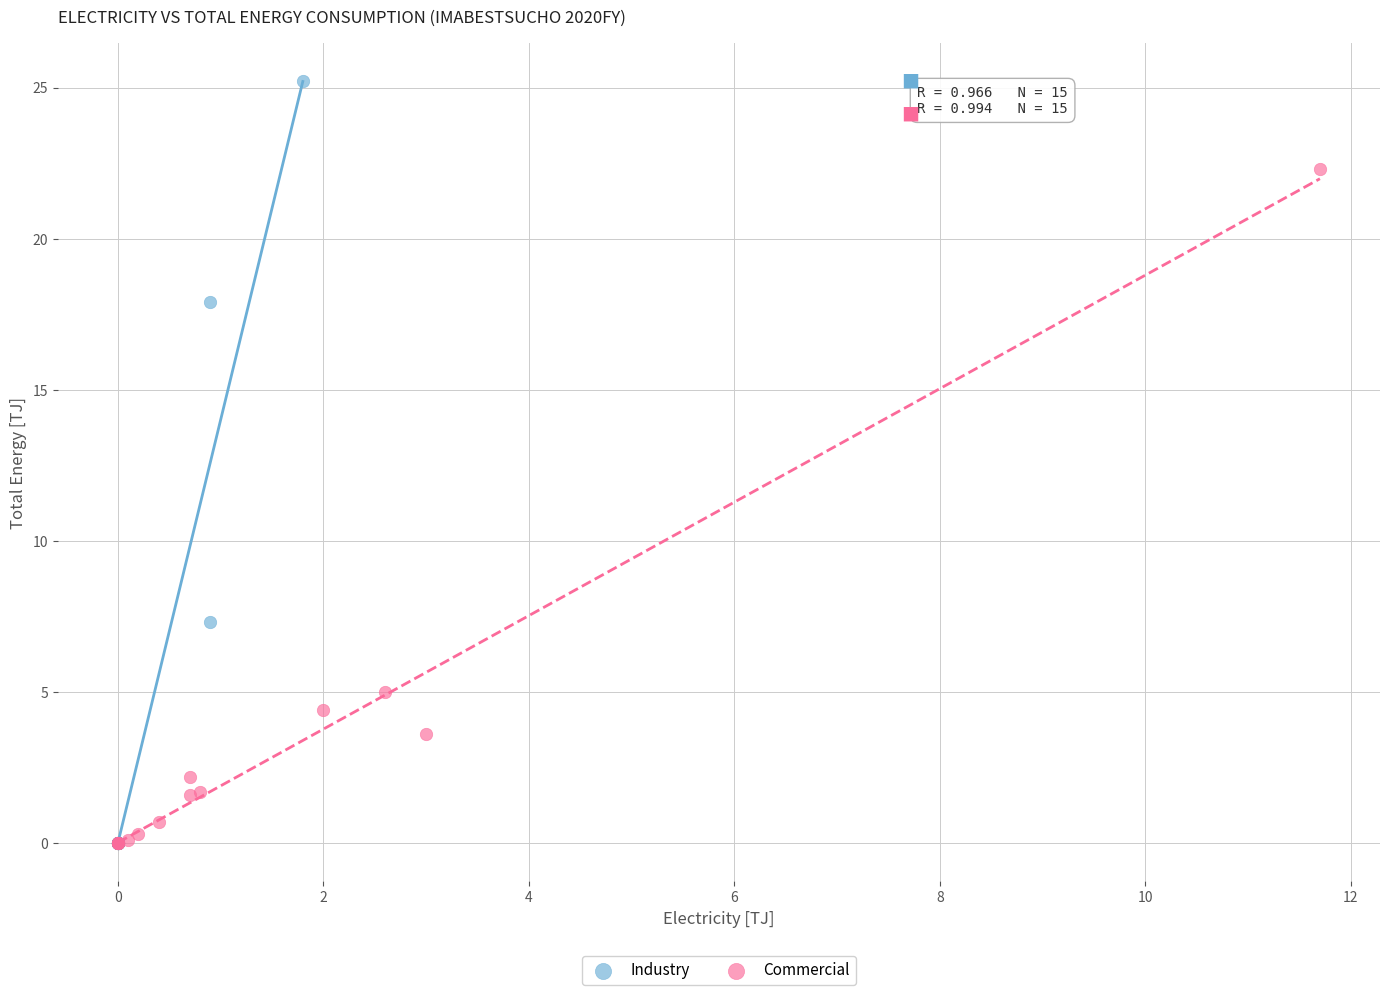

Which series reaches the maximum Y coordinate?

Industry